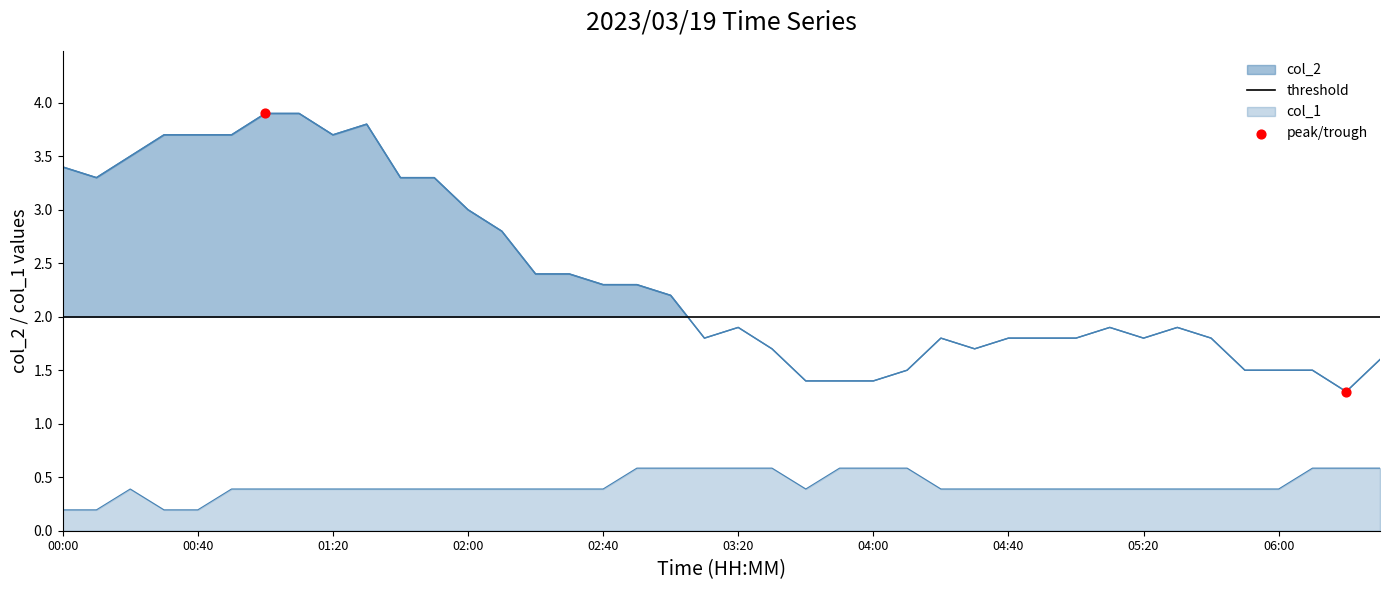

Which series reaches the maximum Y coordinate?

col_2